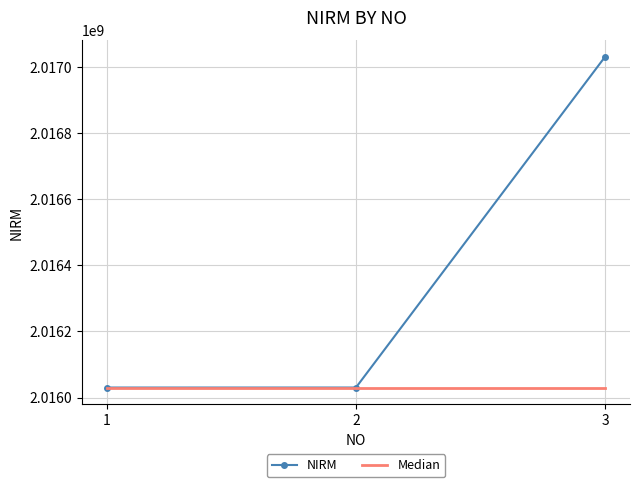

What is the lowest value of the NIRM series?

2016030141